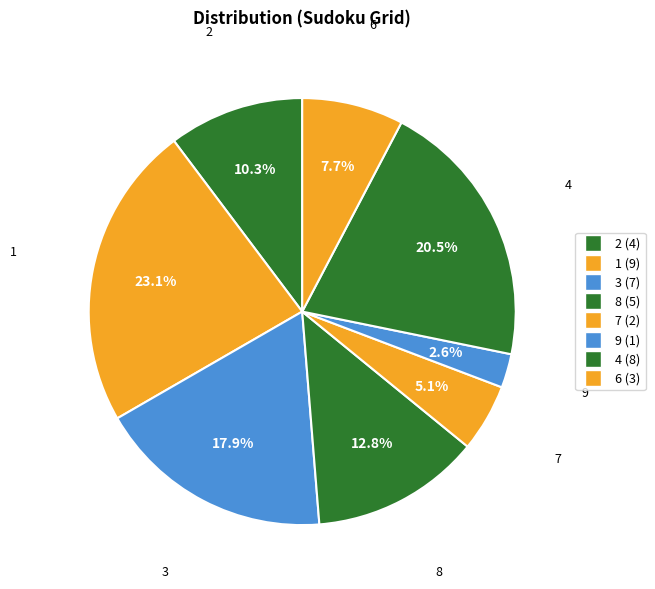

To the nearest percent, what is the difference between the largest and smallest slice percentages?

21%